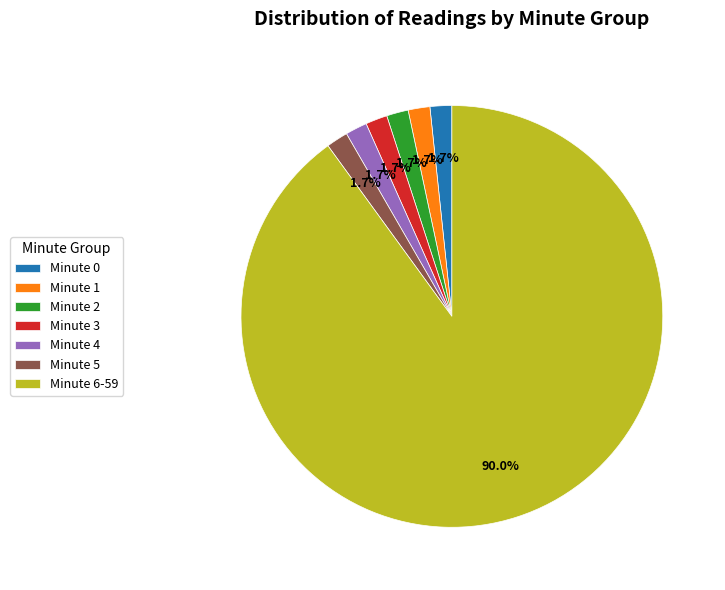

What is the ratio of the value at Minute 3 to the value at Minute 0?

1.0